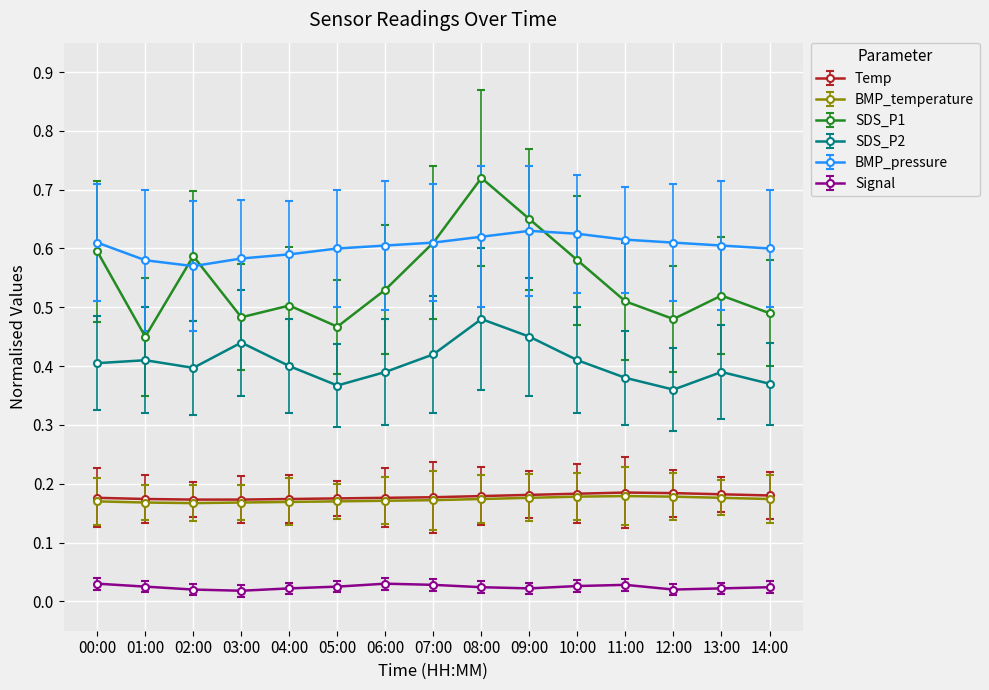

The value of SDS_P2 at 06:00 is 0.6. True or false?

False